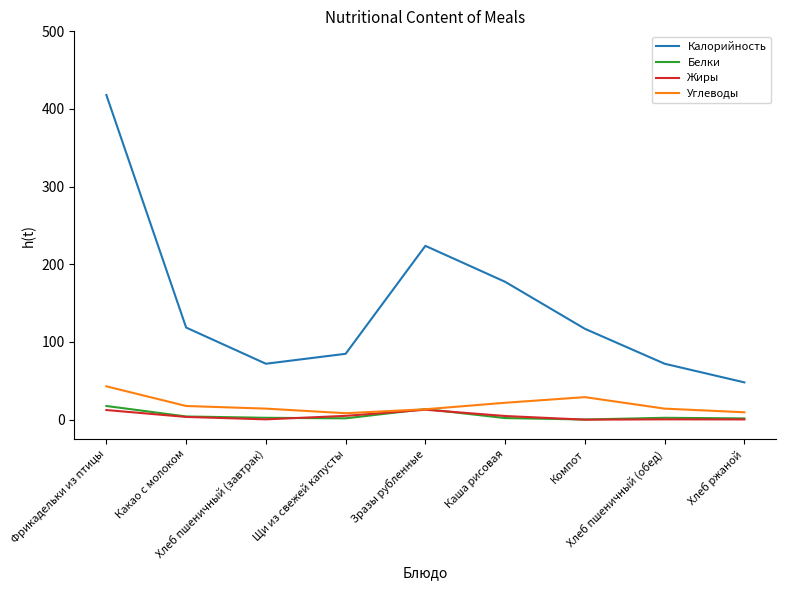

What position from the left is Какао с молоком?

2